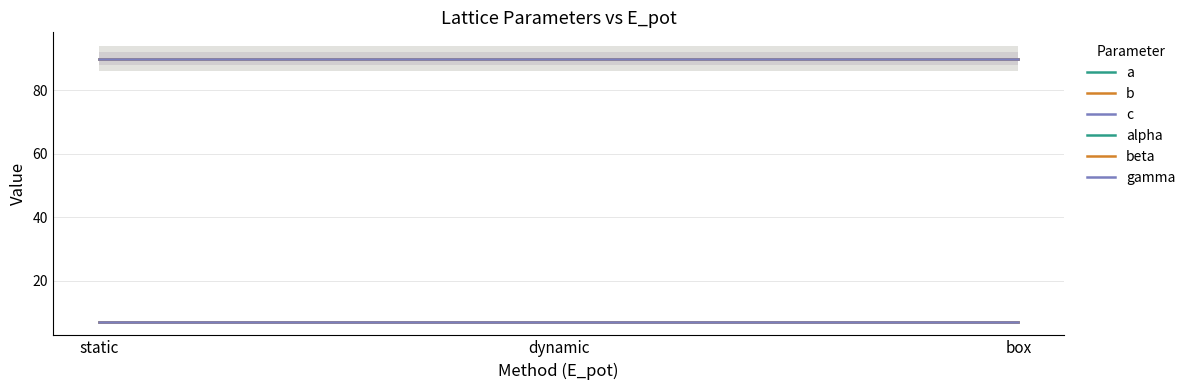

What is the average value of the c series?

7.1